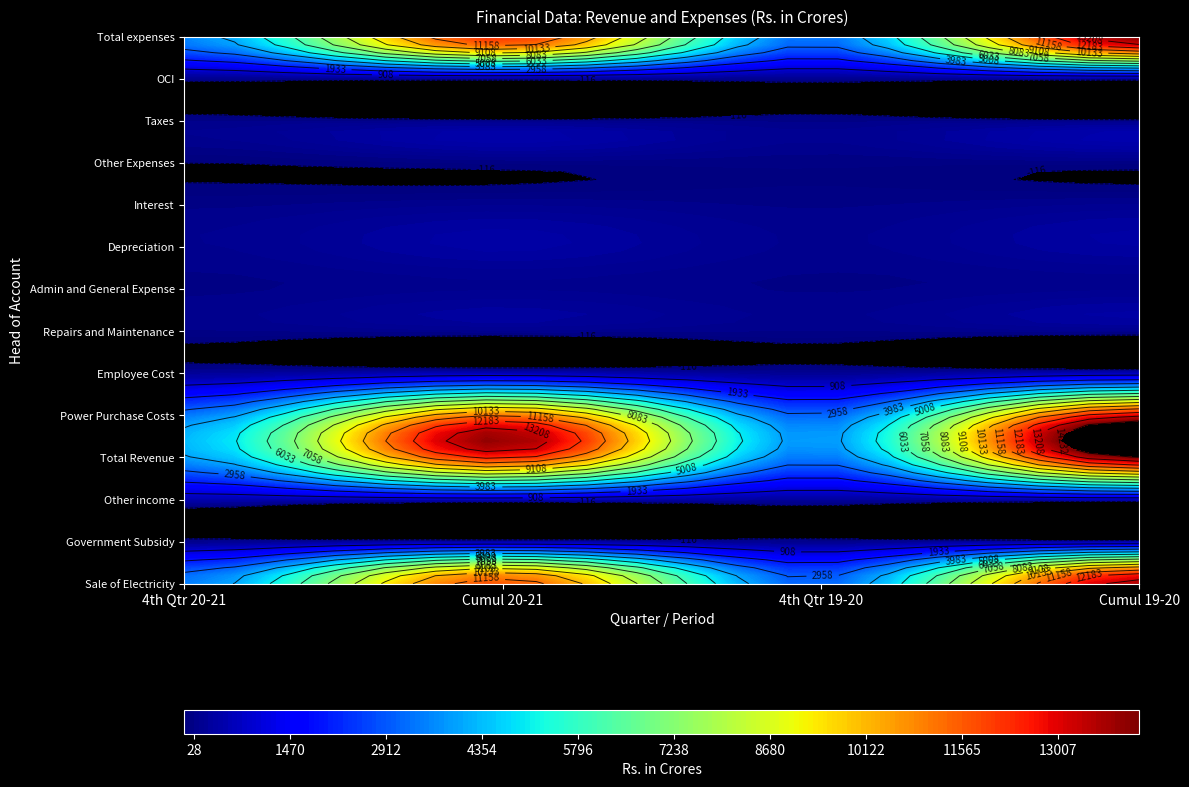

Rank the series by their maximum value, from lowest to highest.

Other Expenses, Taxes, OCI, Repairs and Maintenance, Admin and General Expense, Interest, Government Subsidy, Depreciation, Other income, Employee Cost, Power Purchase Costs, Sale of Electricity, Total expenses, Total Revenue